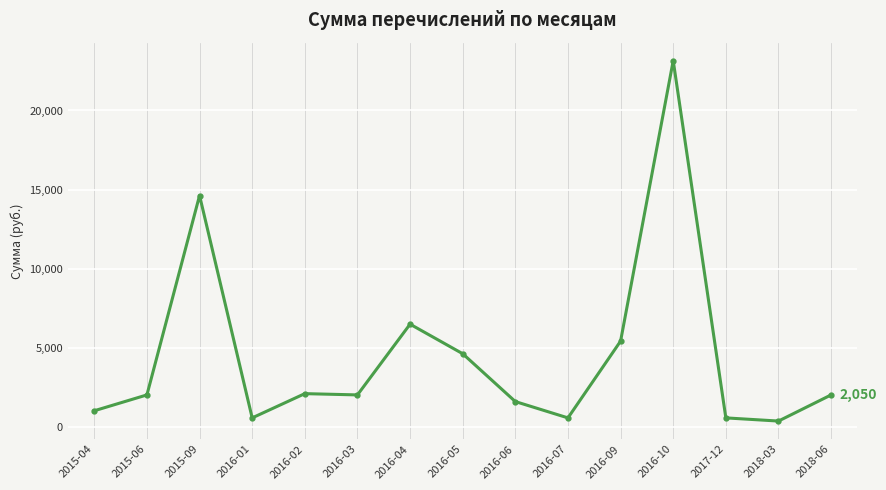

Which label corresponds to the largest value in the chart?

2016-10